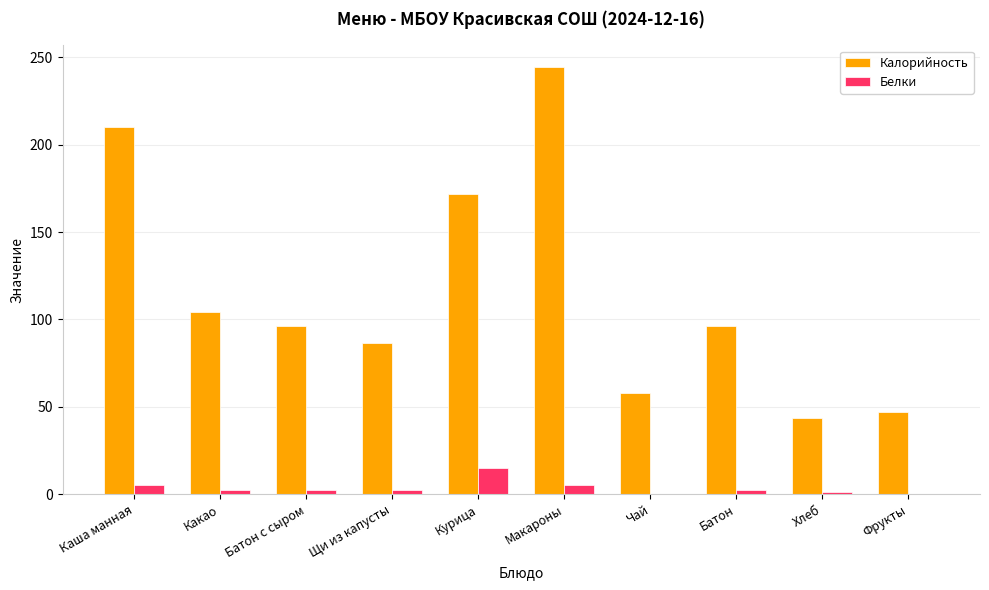

What is the average value of the Белки series?

3.8